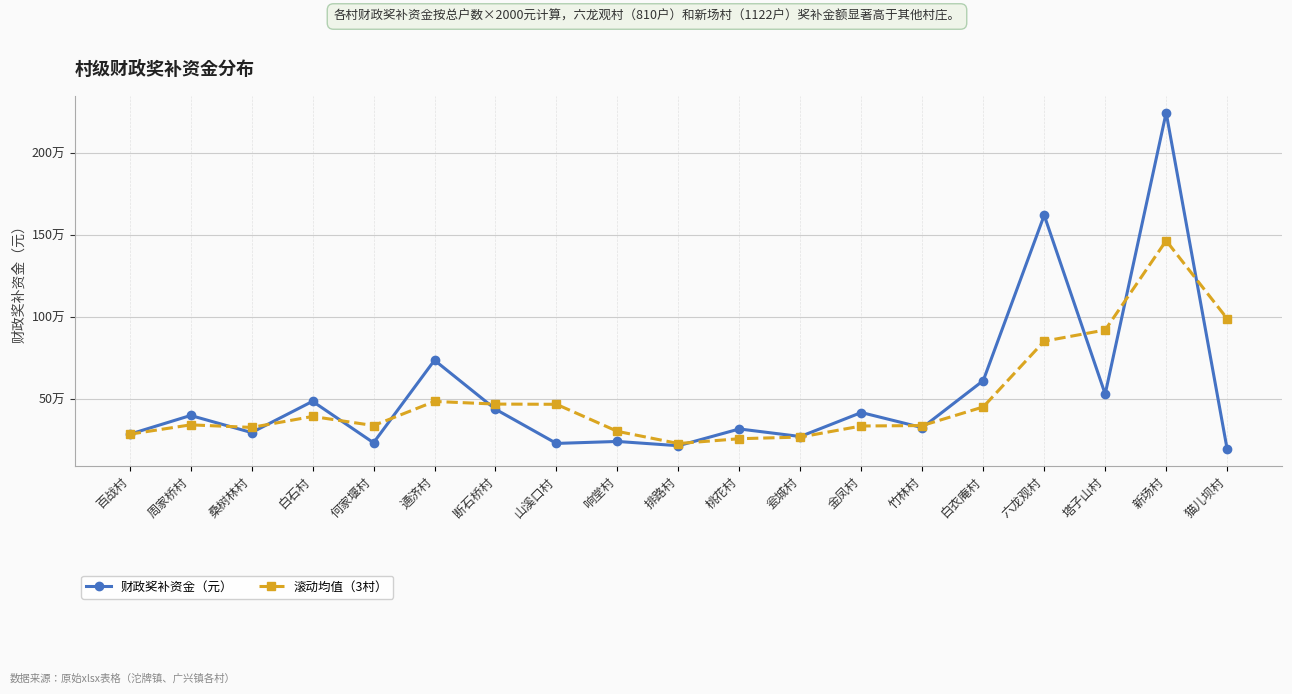

Reading left to right, list all the values displayed in this chart.

财政奖补资金（元）: 百战村=288000.0	周家桥村=402000.0	桑树林村=298000.0	白石村=488000.0	何家堰村=236000.0	通济村=738000.0	断石桥村=440000.0	山溪口村=232000.0	响堂村=244000.0	排路村=218000.0	桃花村=320000.0	瓮城村=274000.0	金凤村=420000.0	竹林村=328000.0	白衣庵村=614000.0	六龙观村=1620000.0	塔子山村=532000.0	新场村=2244000.0	猫儿坝村=198000.0
滚动均值（3村）: 百战村=288000.0	周家桥村=345000.0	桑树林村=329333.3	白石村=396000.0	何家堰村=340666.7	通济村=487333.3	断石桥村=471333.3	山溪口村=470000.0	响堂村=305333.3	排路村=231333.3	桃花村=260666.7	瓮城村=270666.7	金凤村=338000.0	竹林村=340666.7	白衣庵村=454000.0	六龙观村=854000.0	塔子山村=922000.0	新场村=1465333.3	猫儿坝村=991333.3